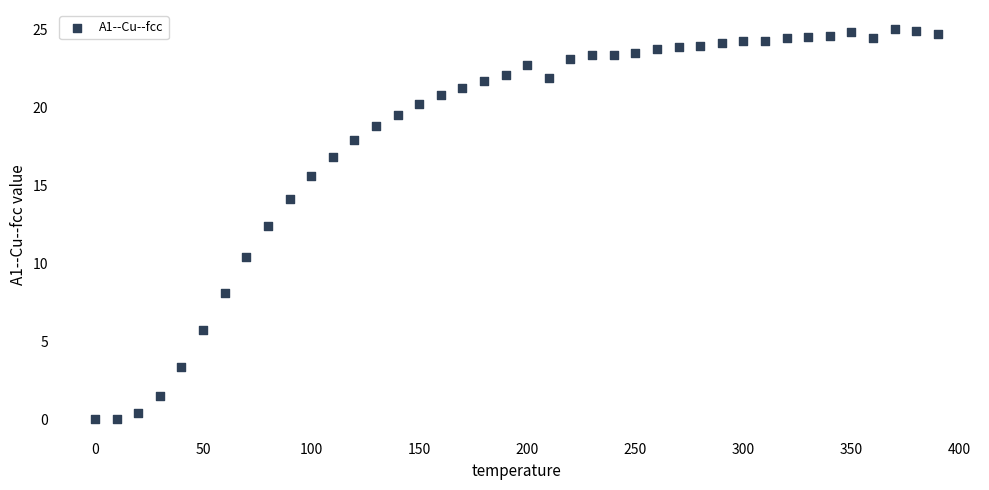

What is the range of X values (max minus min)?

390.0